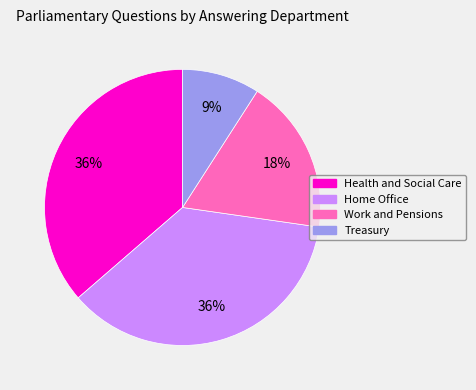

Is it true that Work and Pensions is 34% of the pie?

False